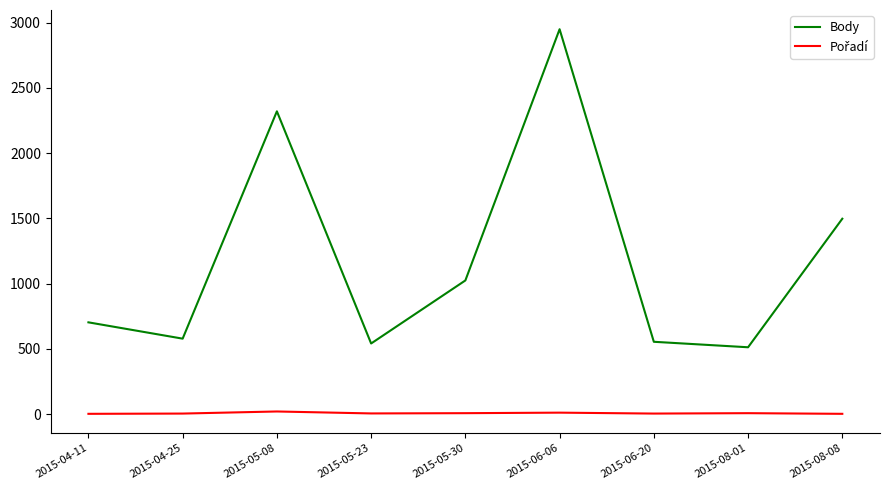

The value of Body at 2015-04-25 is 156. True or false?

False